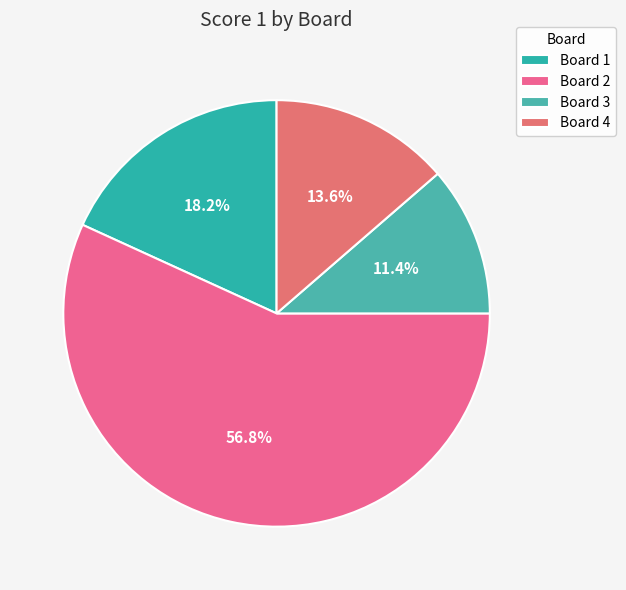

How many segments does this pie chart have?

4